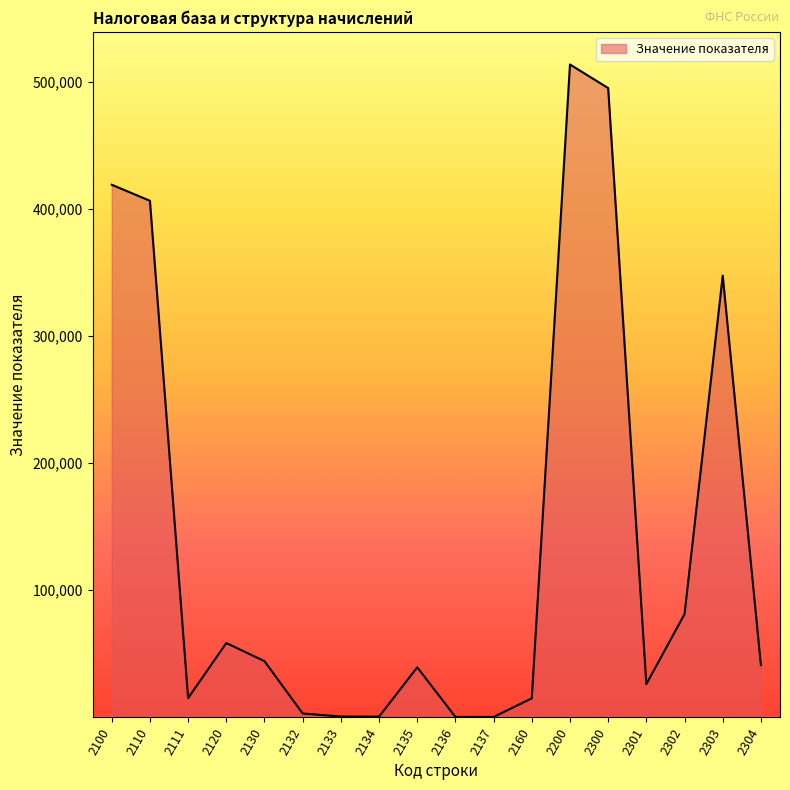

Where is the first local maximum?

2120